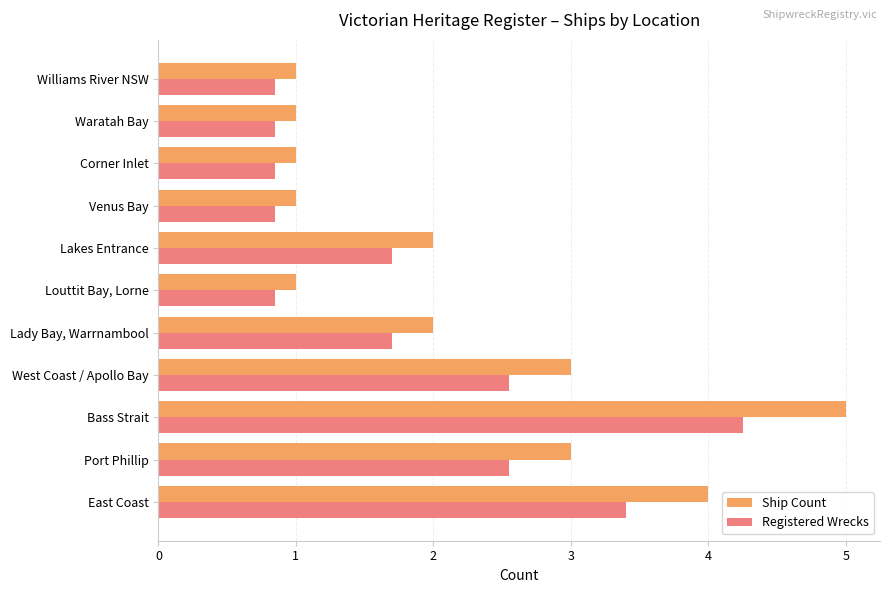

The Registered Wrecks series shows 0.8 at Corner Inlet. True or false?

True